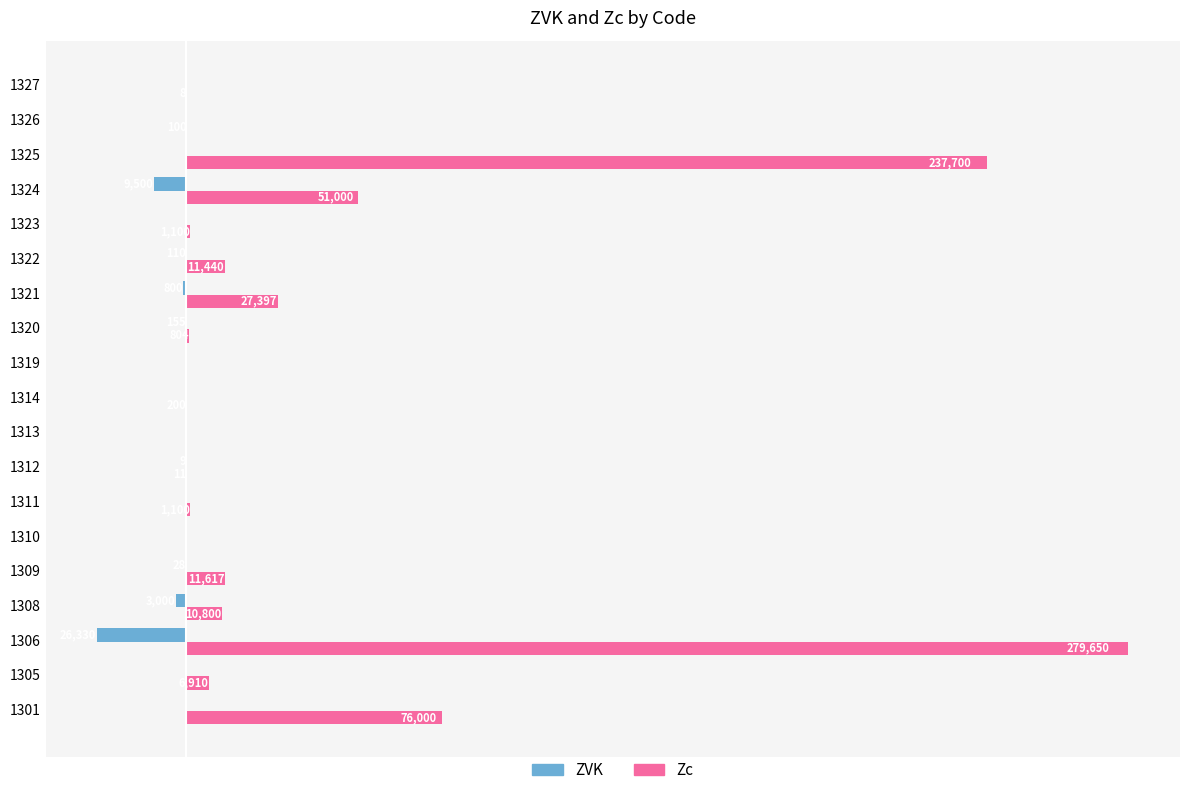

Which series has the largest total across all categories?

Zc